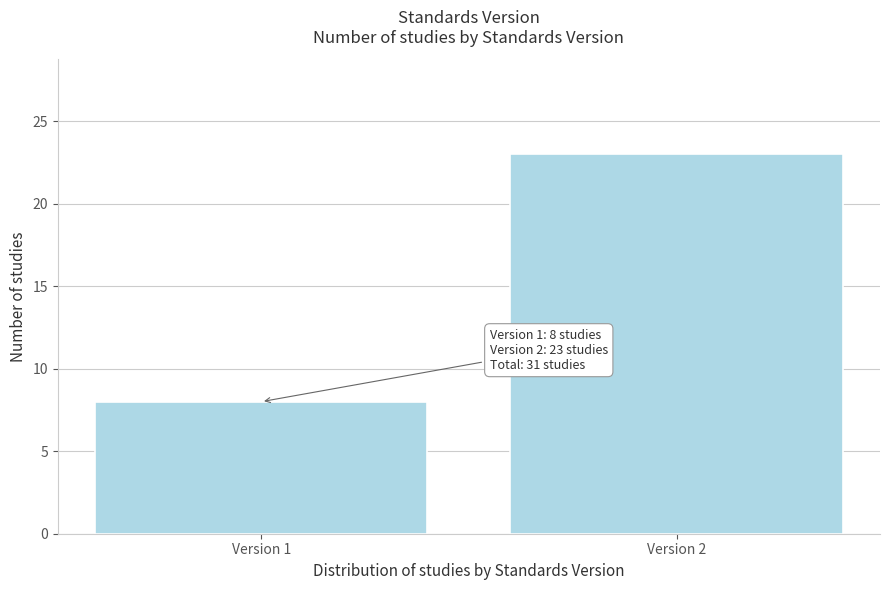

Reading right to left, what are all the values shown in this chart?

Version 2=23	Version 1=8